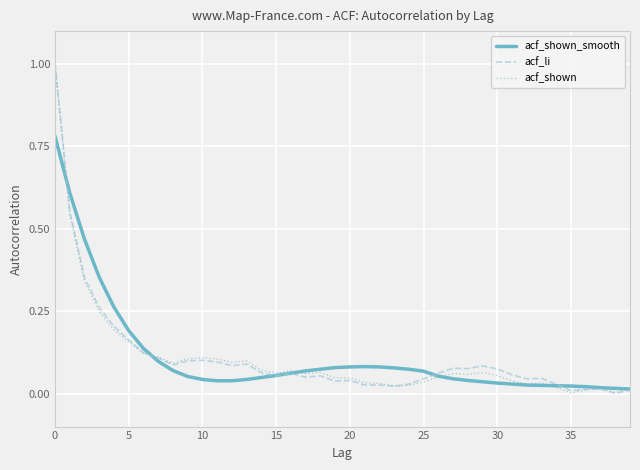

Count the number of data series in this chart.

3